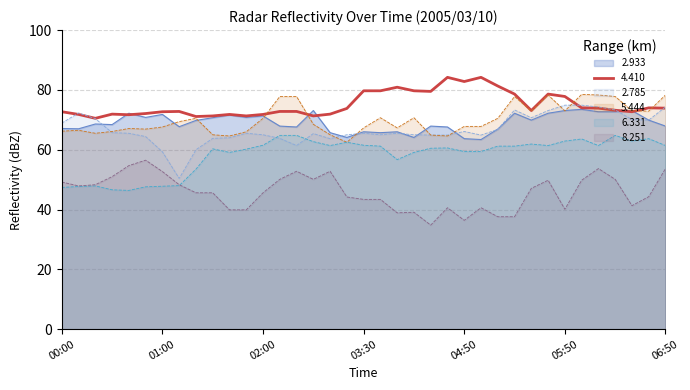

At how many categories does at least one series exceed 81?

4